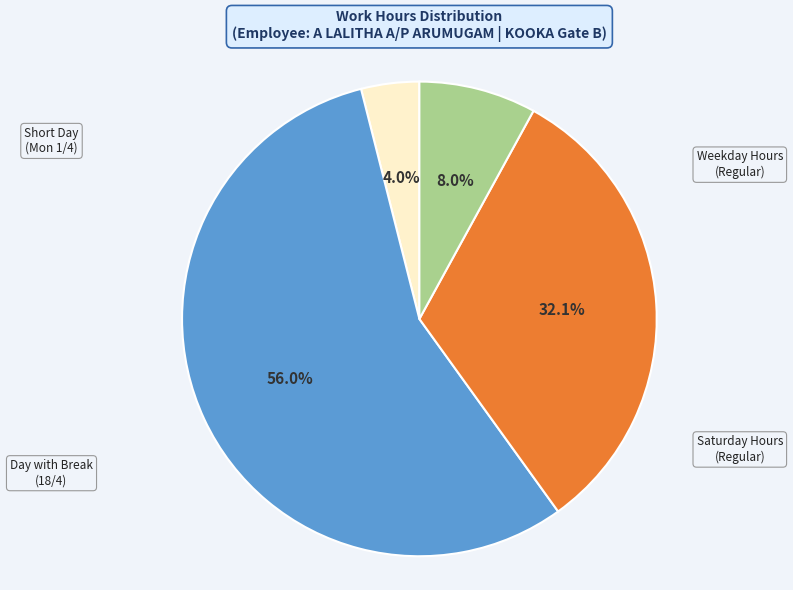

To the nearest percent, what is the difference between the largest and smallest slice percentages?

52%